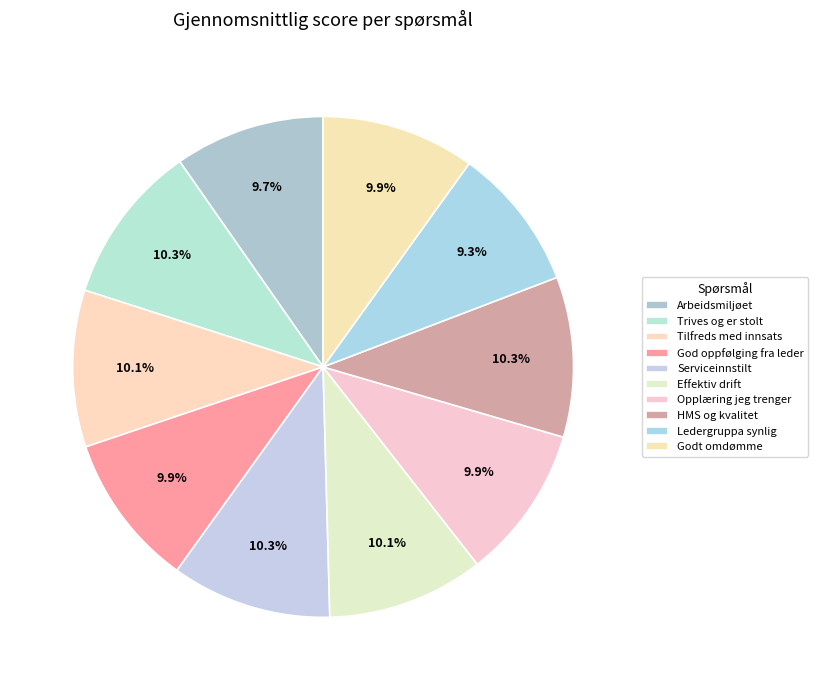

Which category has the biggest portion of the pie?

Jeg trives og er stolt av jobben min